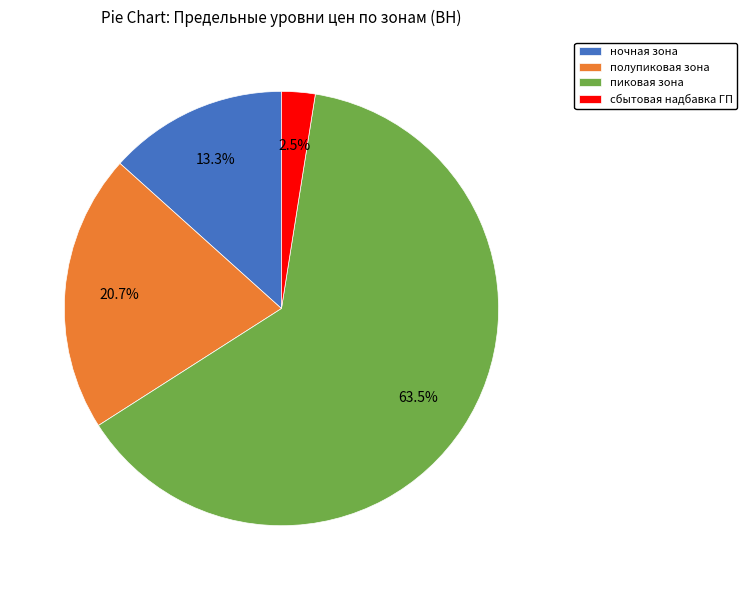

Rank the categories by value from highest to lowest.

пиковая зона, полупиковая зона, ночная зона, сбытовая надбавка ГП